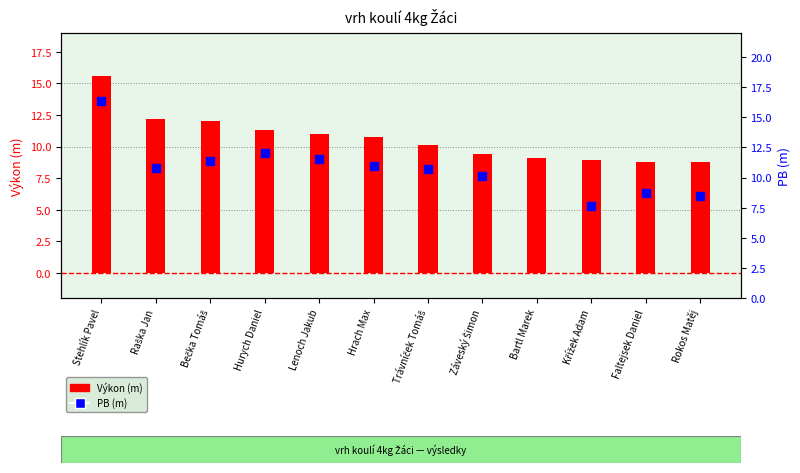

At how many categories does at least one series exceed 9?

9